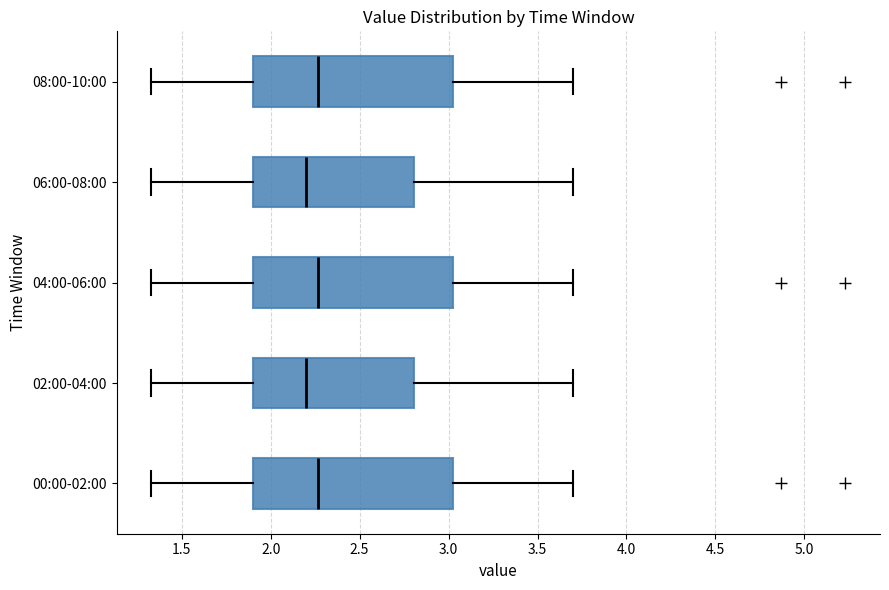

Where is the right edge of the box for 06:00-08:00 on the x-axis? The values are not printed on the chart, so give them approximately, as read against the axis.

2.80